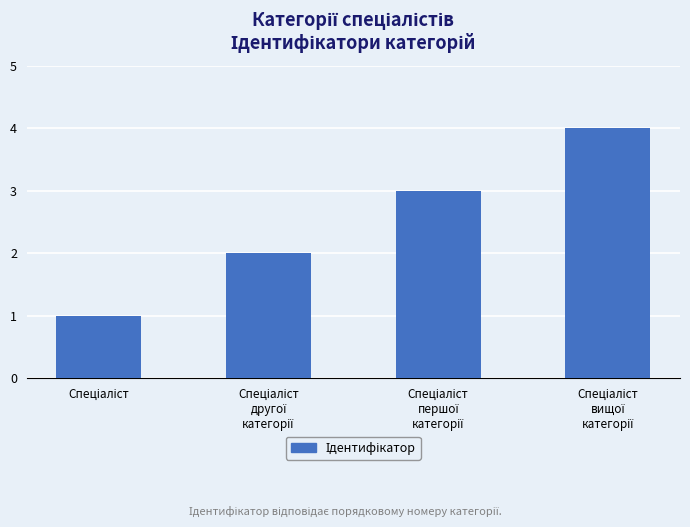

What is the difference between the maximum and minimum values?

3